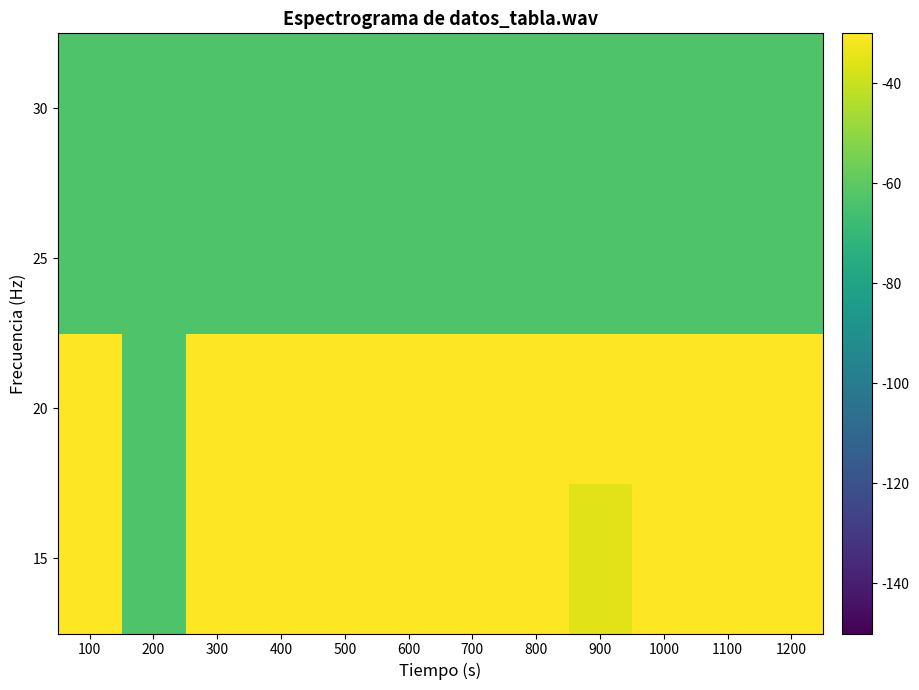

What is the total value across all series at 900?

-167.4